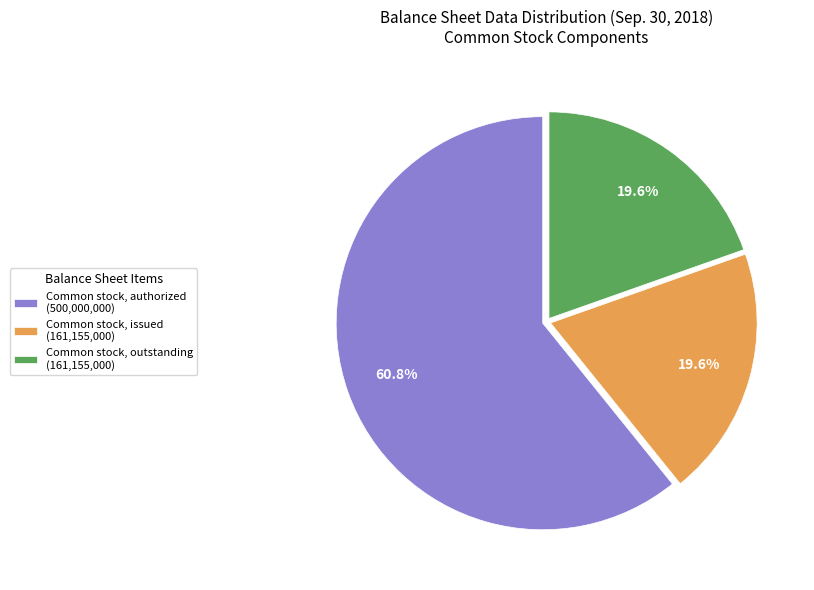

Is there any slice that represents more than half of the pie?

Yes